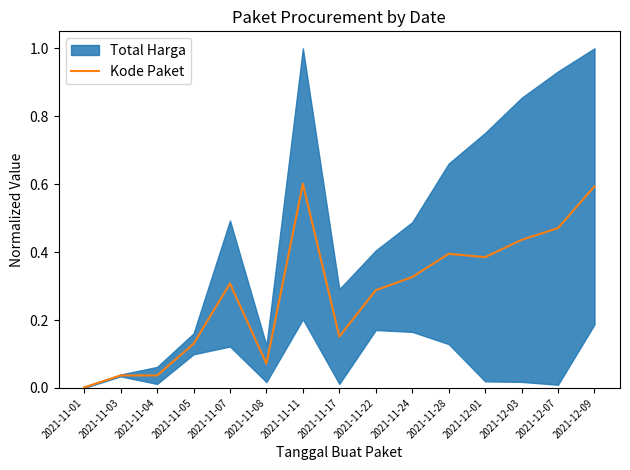

What is the sum of all values?

4.2